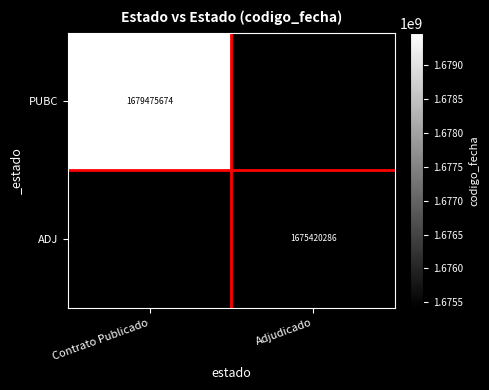

What is the minimum value shown in the chart?

1675420286.0